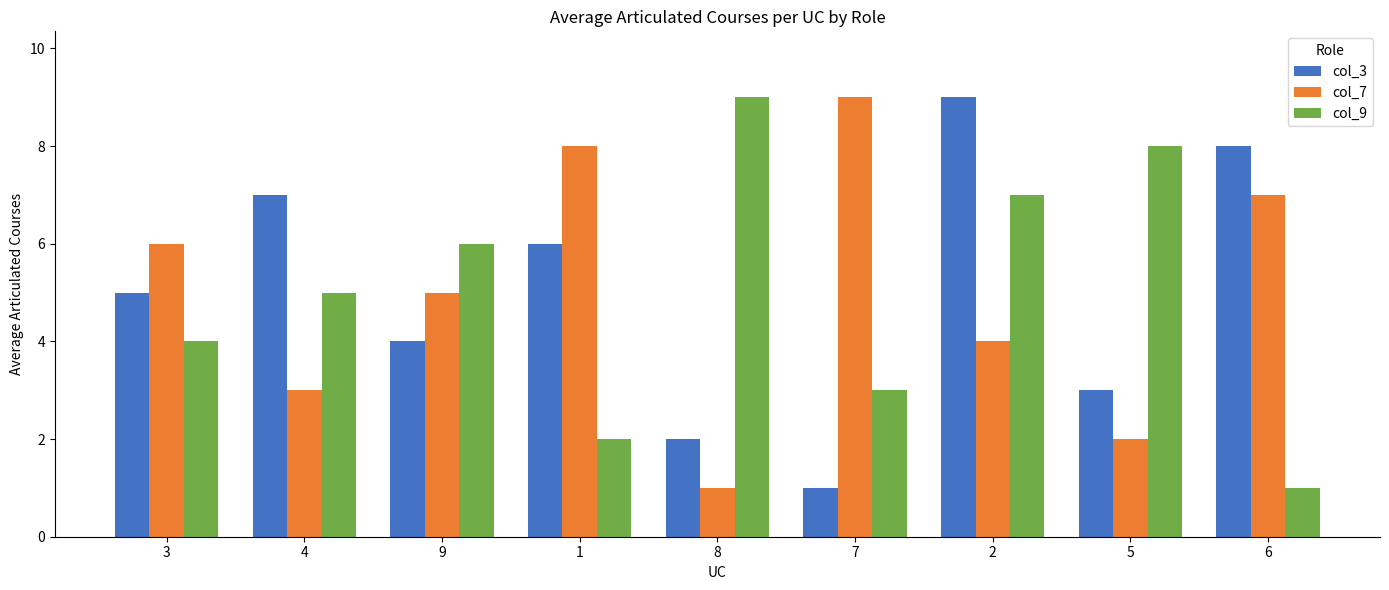

What is the difference between the maximum and second lowest values in the col_3 series?

7